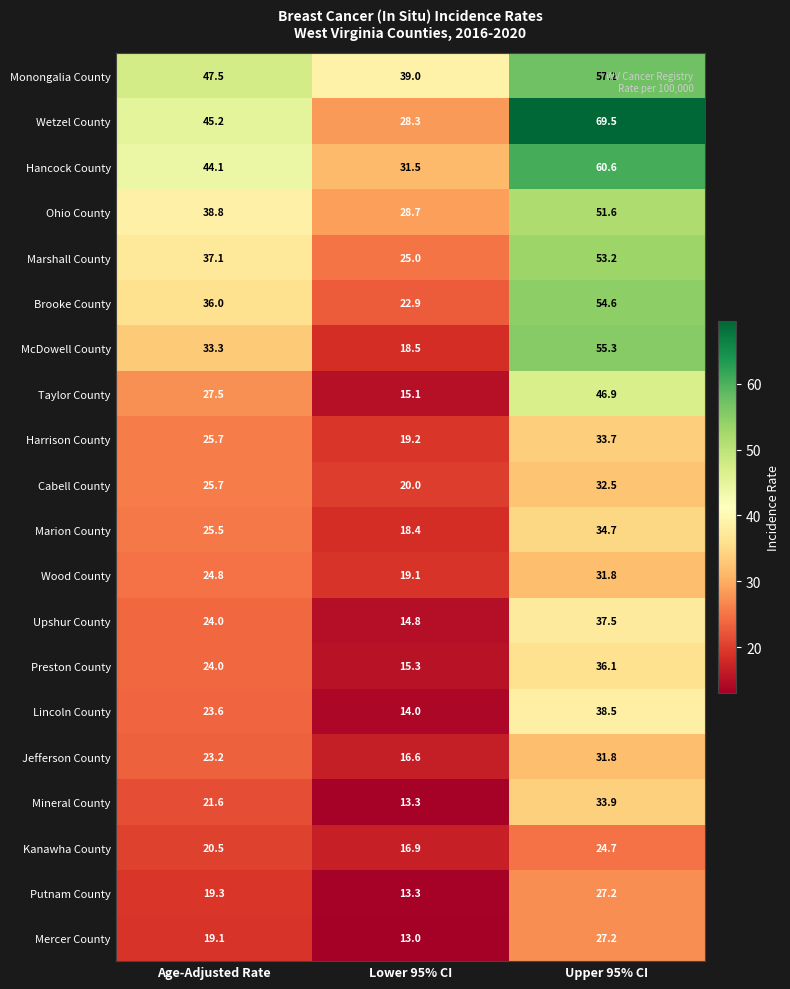

At which label is Jefferson County closest to 24?

Age-Adjusted Rate